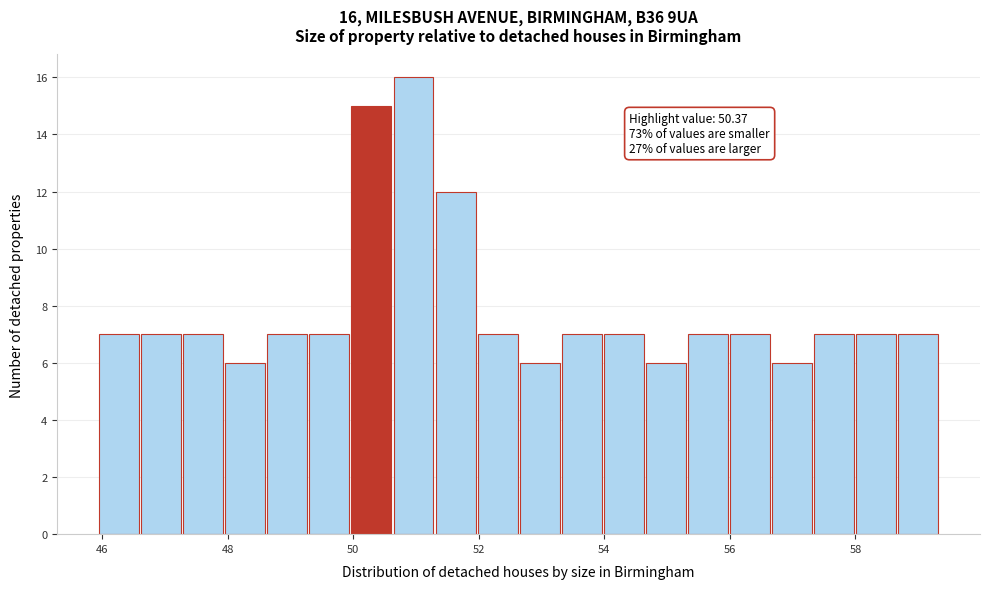

Around what value on the x-axis is the tallest bar? Give the approximate position of its centre, as read against the axis.

51.0